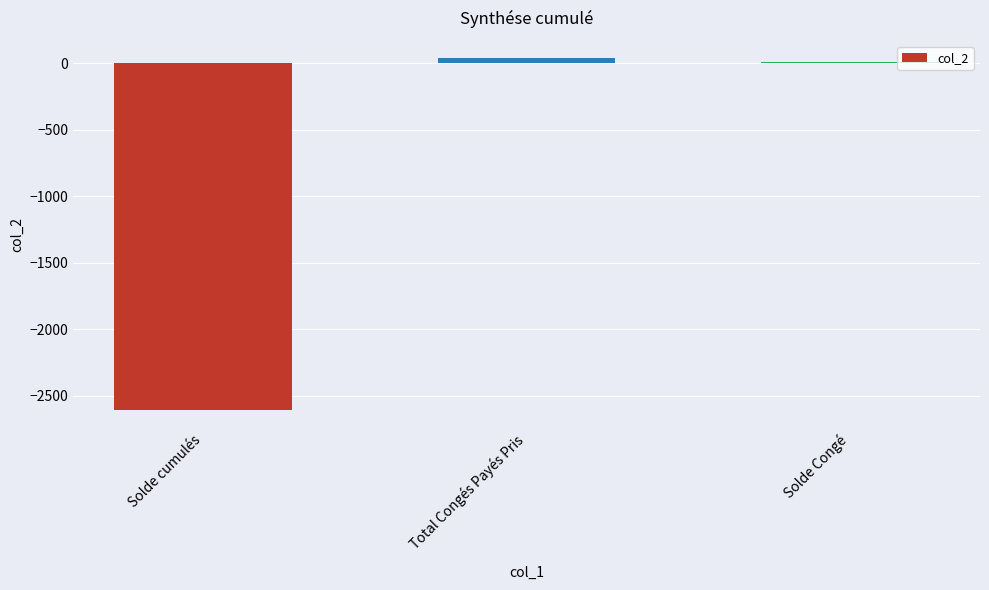

Between Solde cumulés and Total Congés Payés Pris, which is larger?

Total Congés Payés Pris